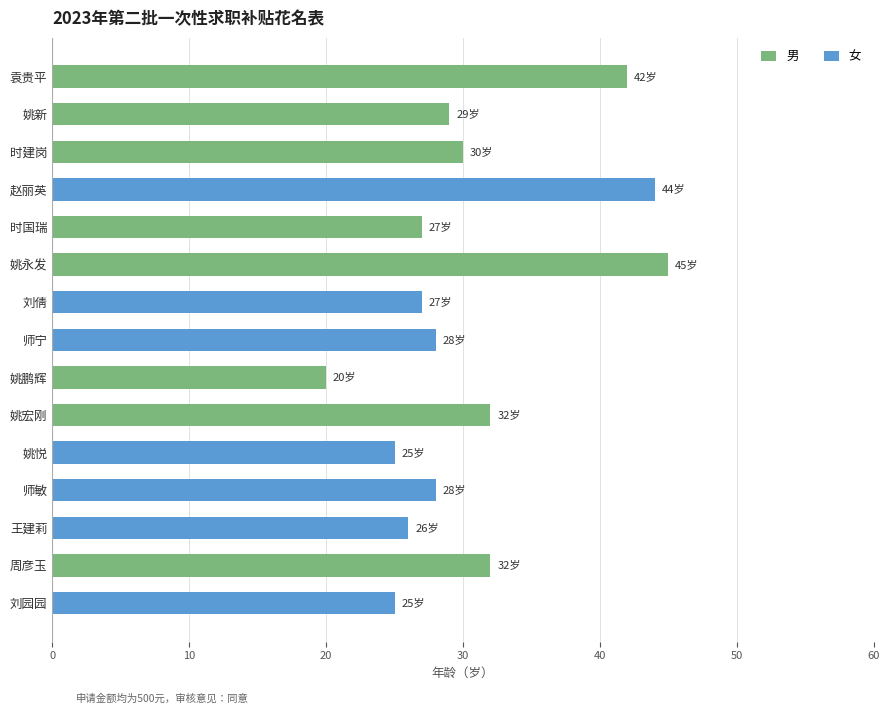

The 男 series shows 32 at 姚宏刚. True or false?

True